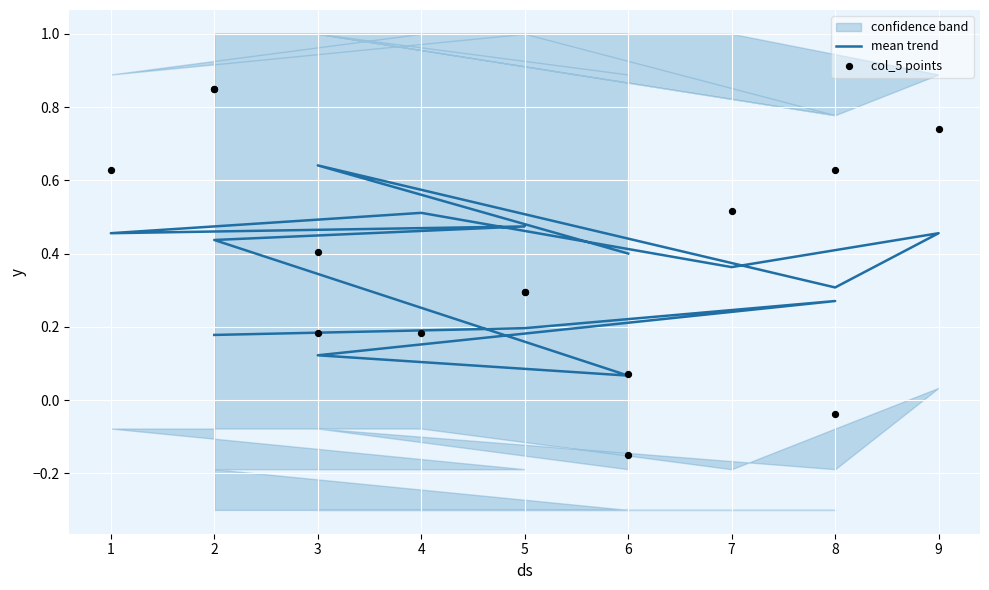

At which category is the sum across all series the highest?

2